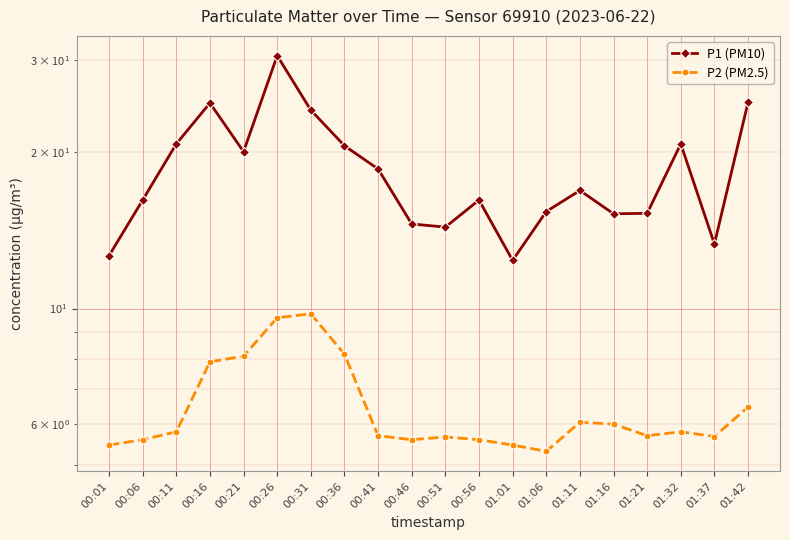

Reading right to left, extract all data points from this chart.

P1 (PM10): 24.9	13.3	20.7	15.2	15.2	16.9	15.3	12.4	16.1	14.3	14.5	18.5	20.5	24.0	30.6	20.0	24.8	20.7	16.1	12.6
P2 (PM2.5): 6.5	5.7	5.8	5.7	6.0	6.0	5.3	5.5	5.6	5.7	5.6	5.7	8.2	9.8	9.6	8.1	7.9	5.8	5.6	5.5